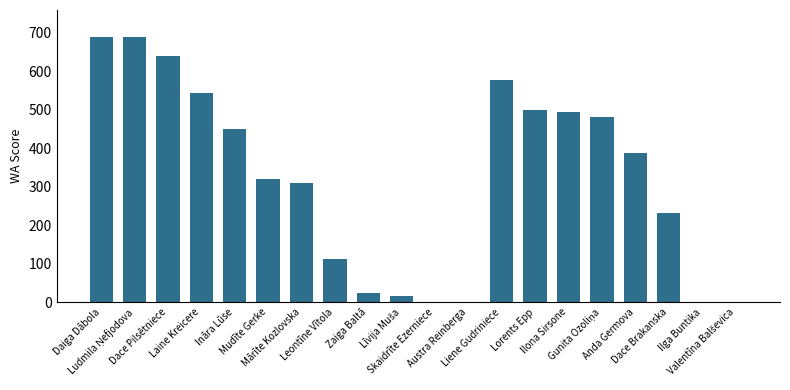

The value at Anda Germova is 387. True or false?

True